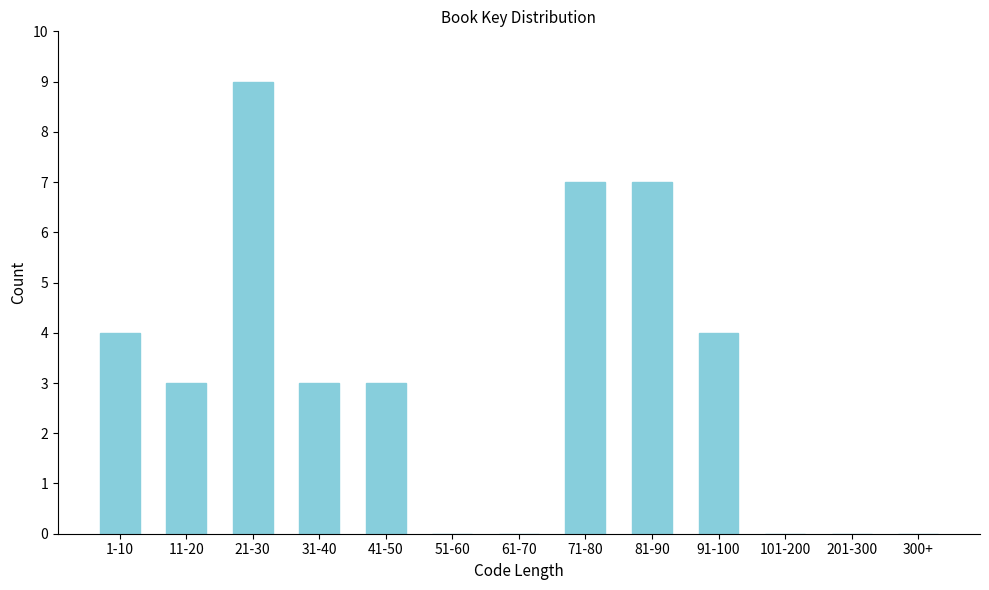

Reading left to right, list all the values displayed in this chart.

1-10=4	11-20=3	21-30=9	31-40=3	41-50=3	51-60=0	61-70=0	71-80=7	81-90=7	91-100=4	101-200=0	201-300=0	300+=0